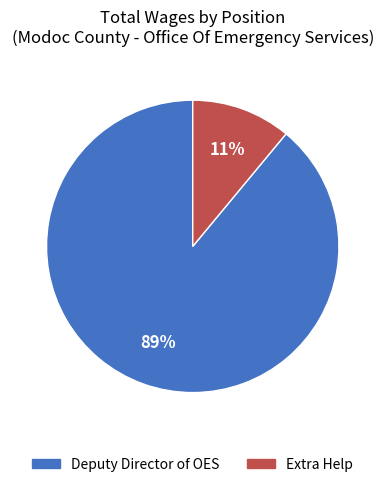

Is the sum of Deputy Director of OES and Extra Help greater than half?

Yes